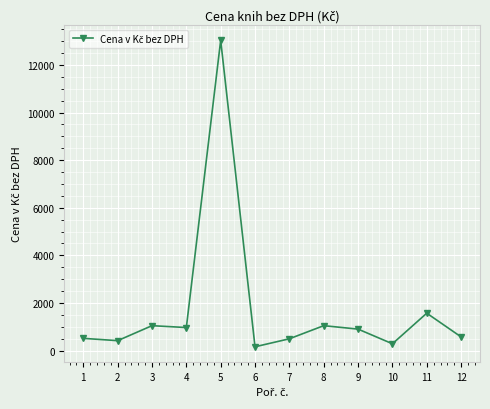

What is the difference between the second highest and second lowest values?

1284.3